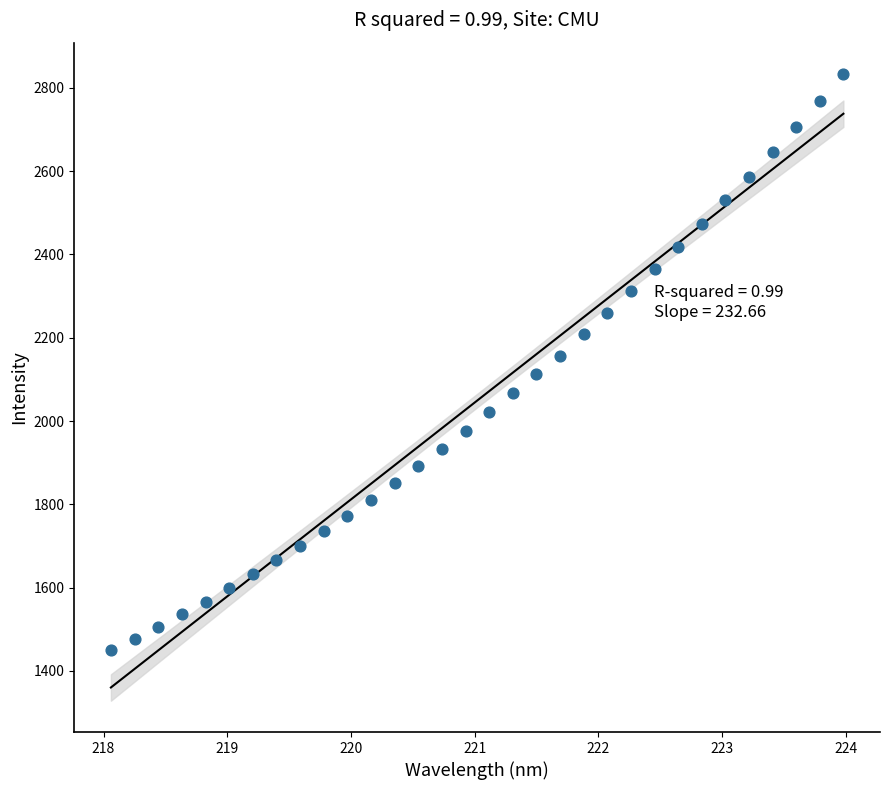

What is the range of X values (max minus min)?

5.9